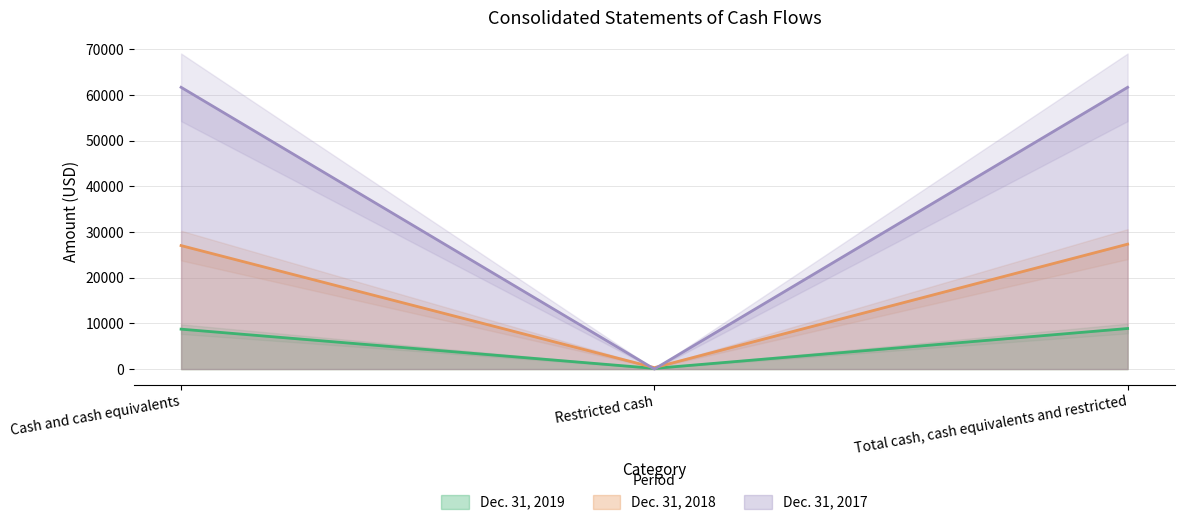

At how many categories does at least one series exceed 55637?

2